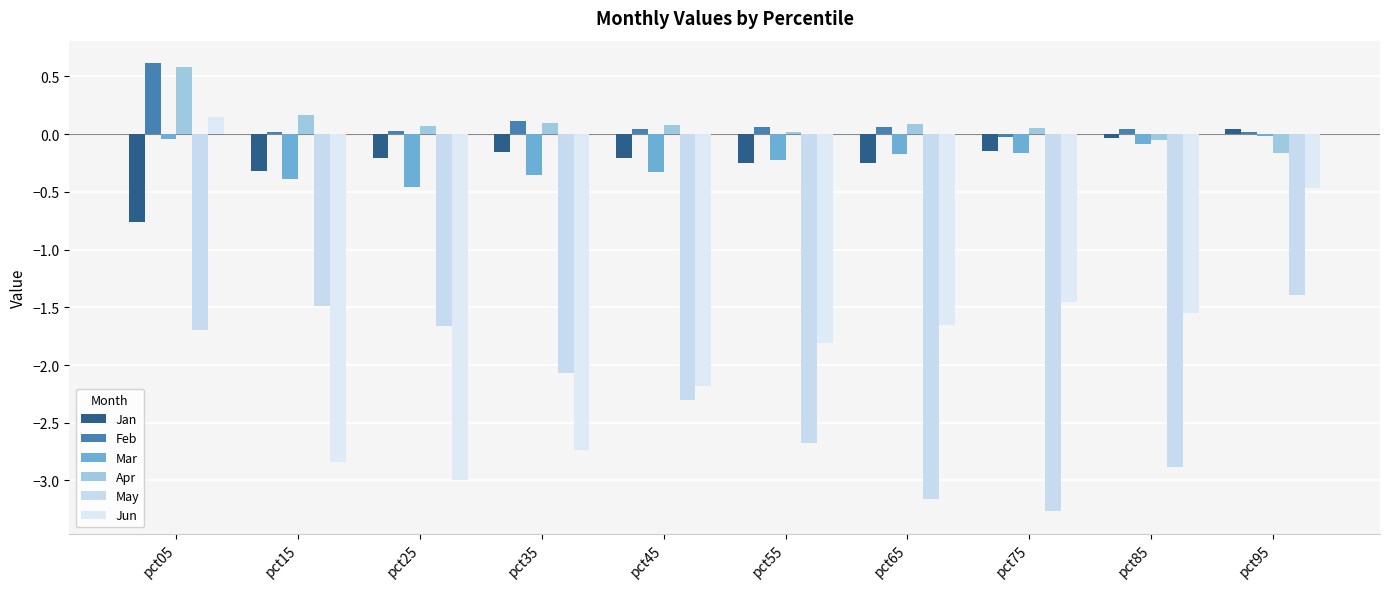

How many categories are shown in the chart?

10